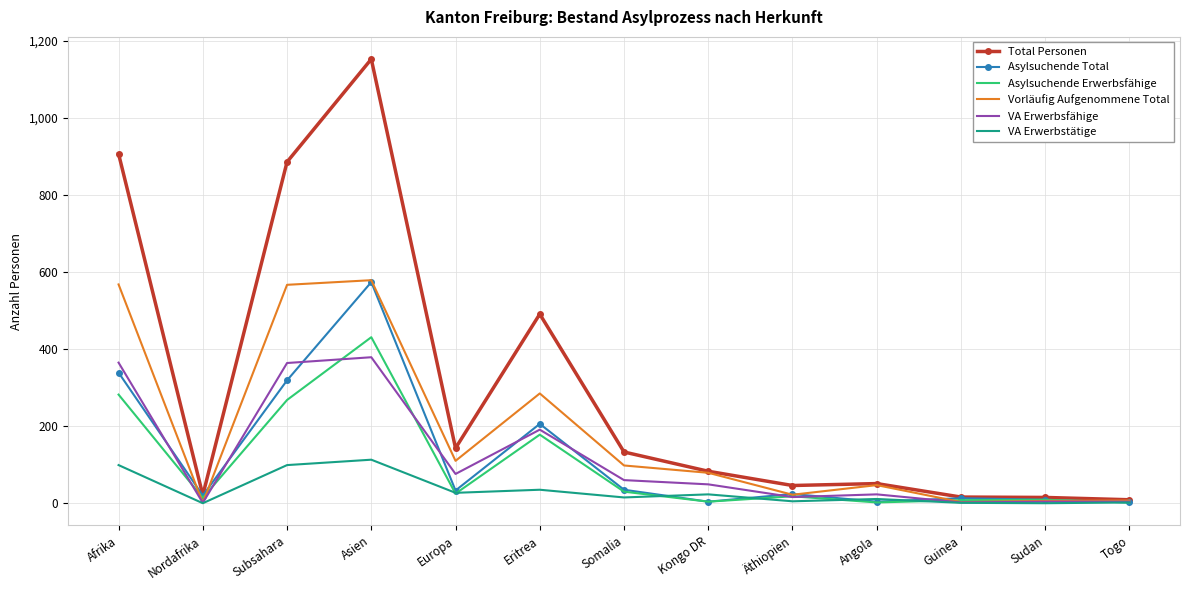

Between Asien and Guinea, which series saw the biggest shift?

Total Personen